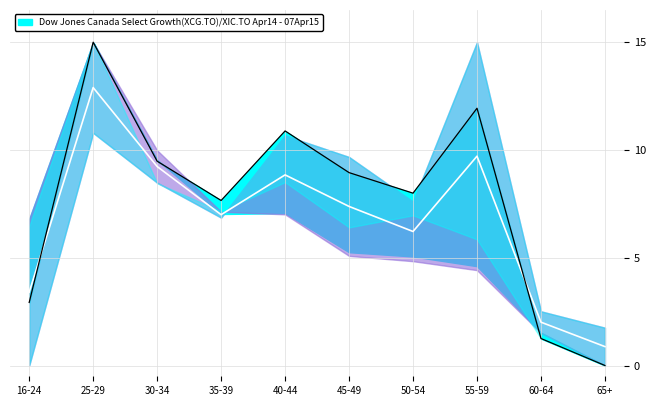

Reading left to right, what are all the values shown in this chart?

Days Lost Long Term: 3.4	12.9	9.2	7.0	8.8	7.4	6.2	9.7	2.0	0.9
Total Days Lost: 2.9	15.0	9.5	7.7	10.9	8.9	8.0	11.9	1.3	0.0